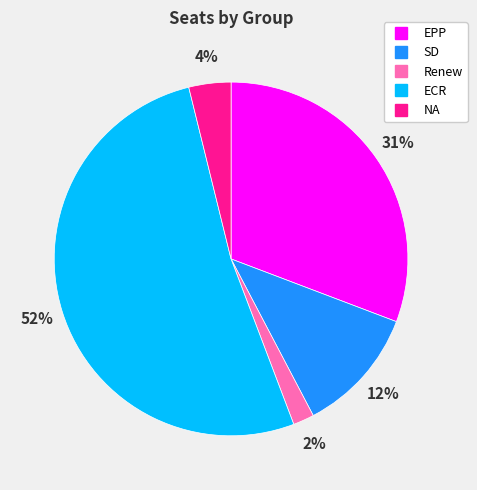

Is it true that EPP is 44% of the pie?

False